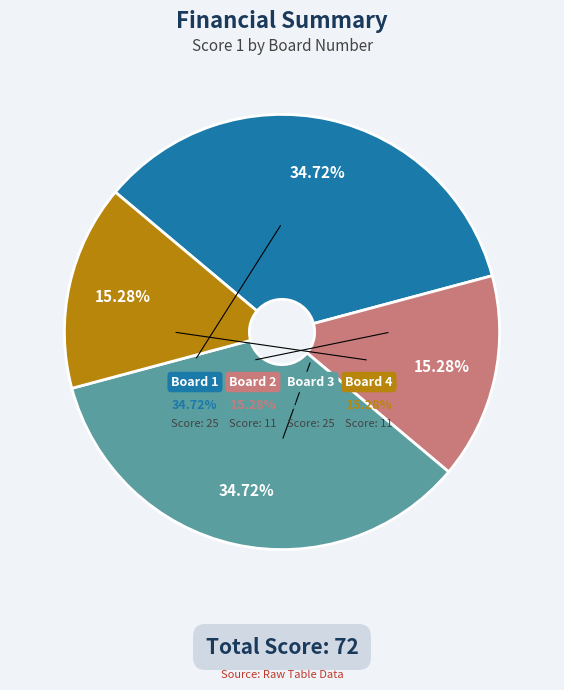

Count the number of slices in the pie.

4